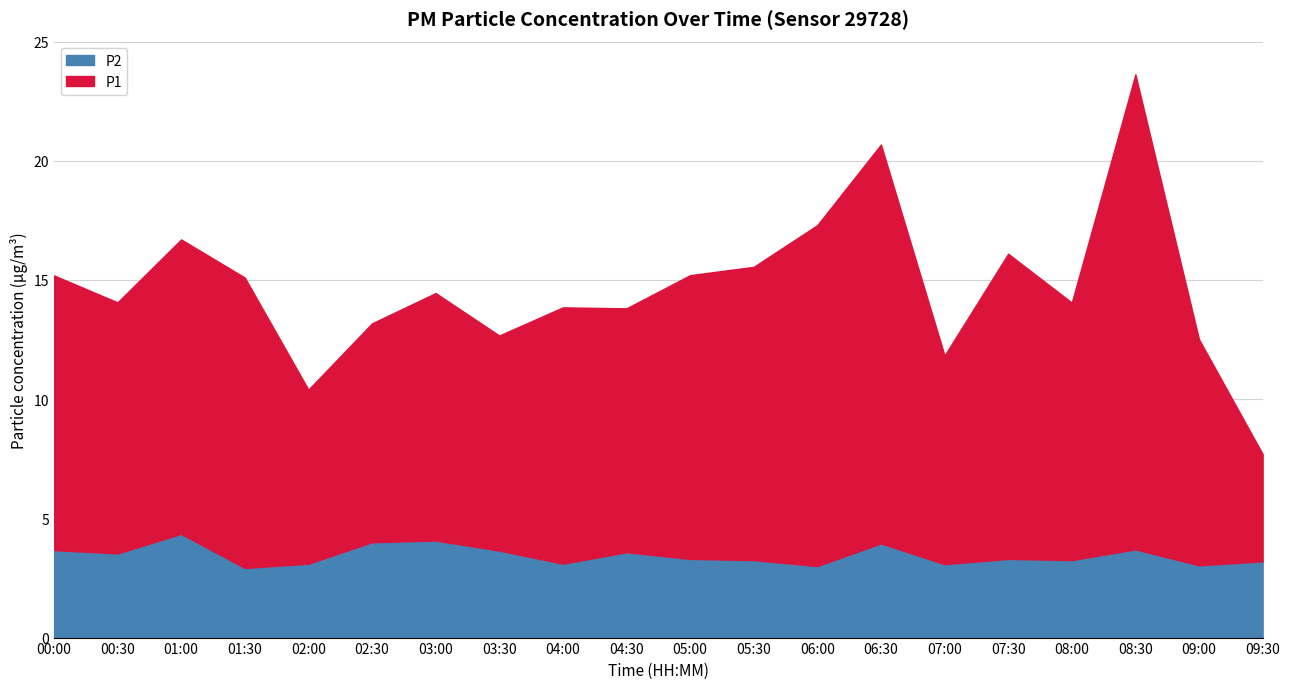

Rank the series by their maximum value, from lowest to highest.

P2, P1